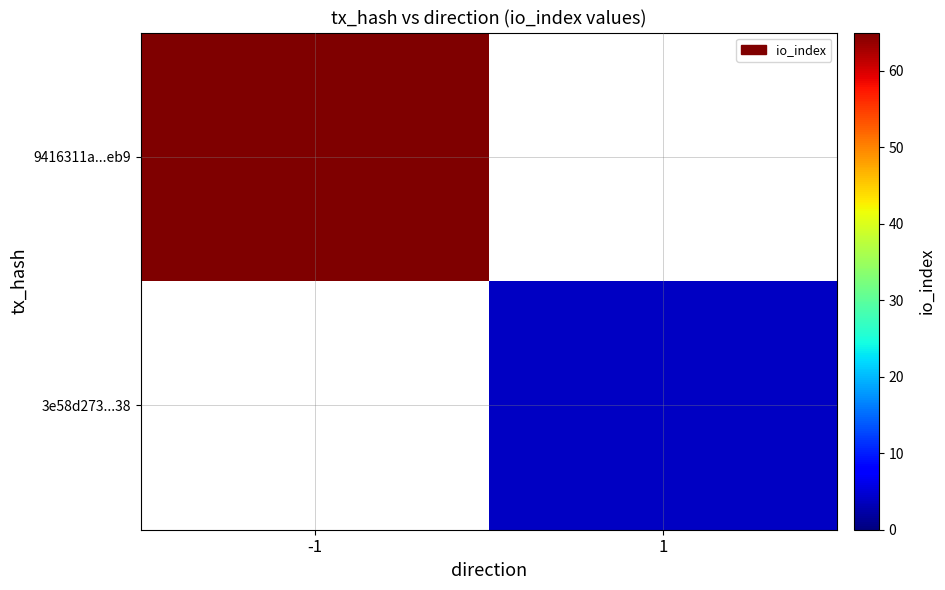

Where is 9416311a...eb9 nearest to the value 65?

-1